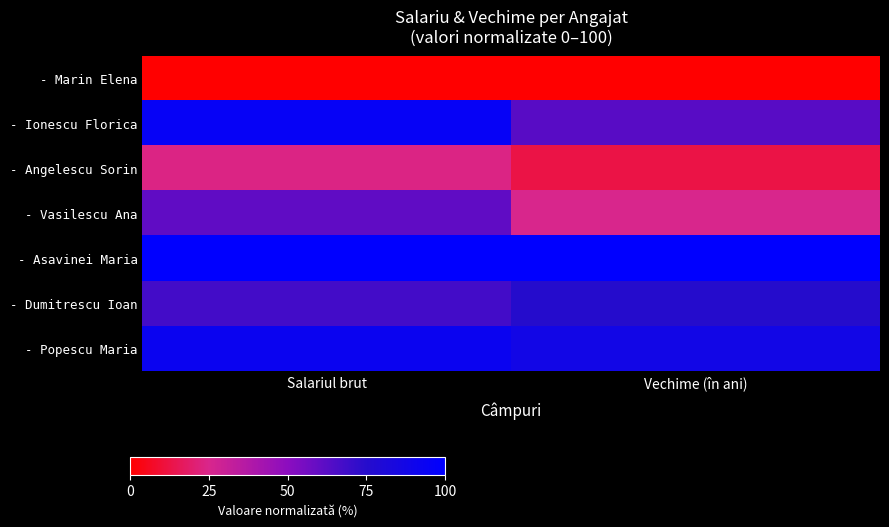

Count the number of categories in the chart.

2